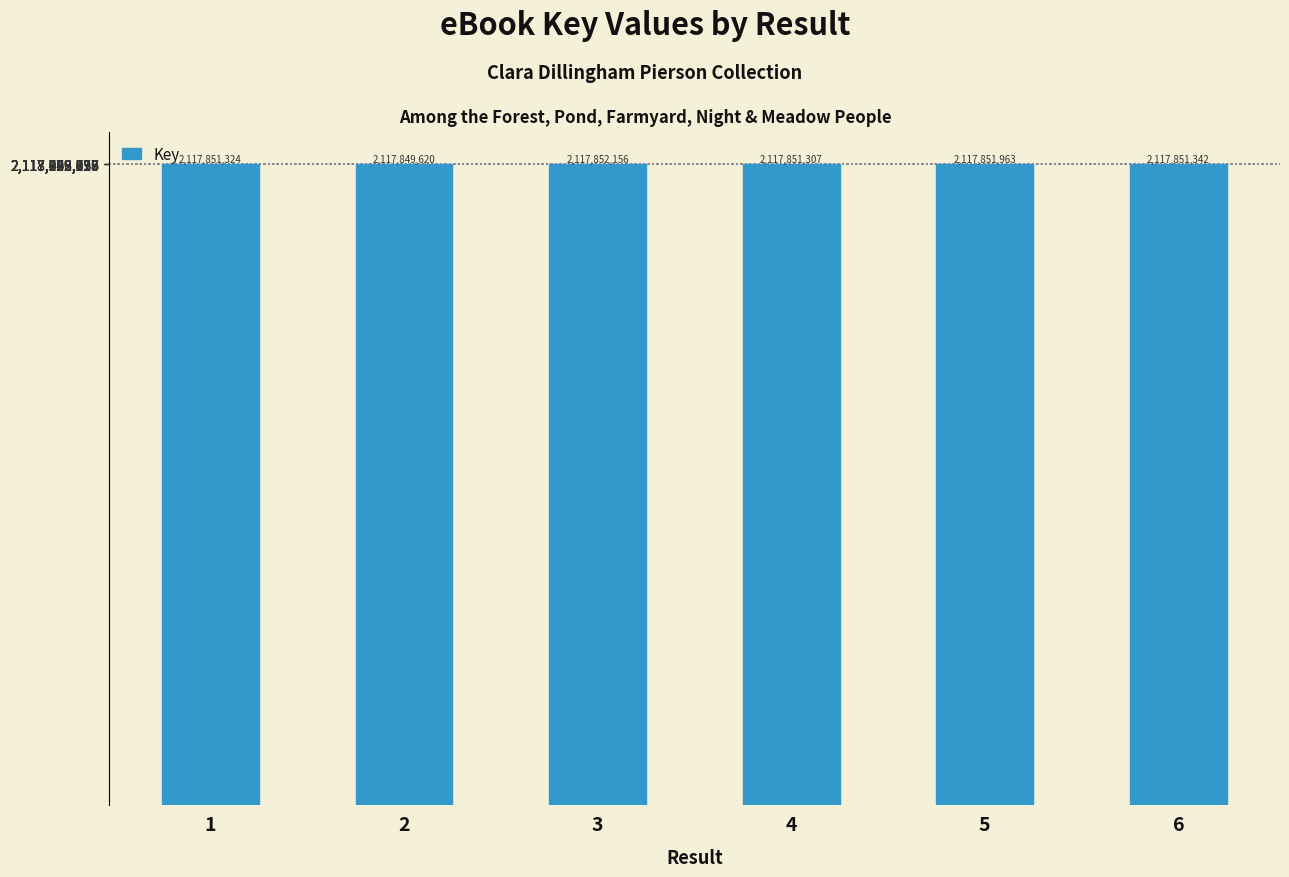

List the labels in order of value, smallest first.

2, 4, 1, 6, 5, 3